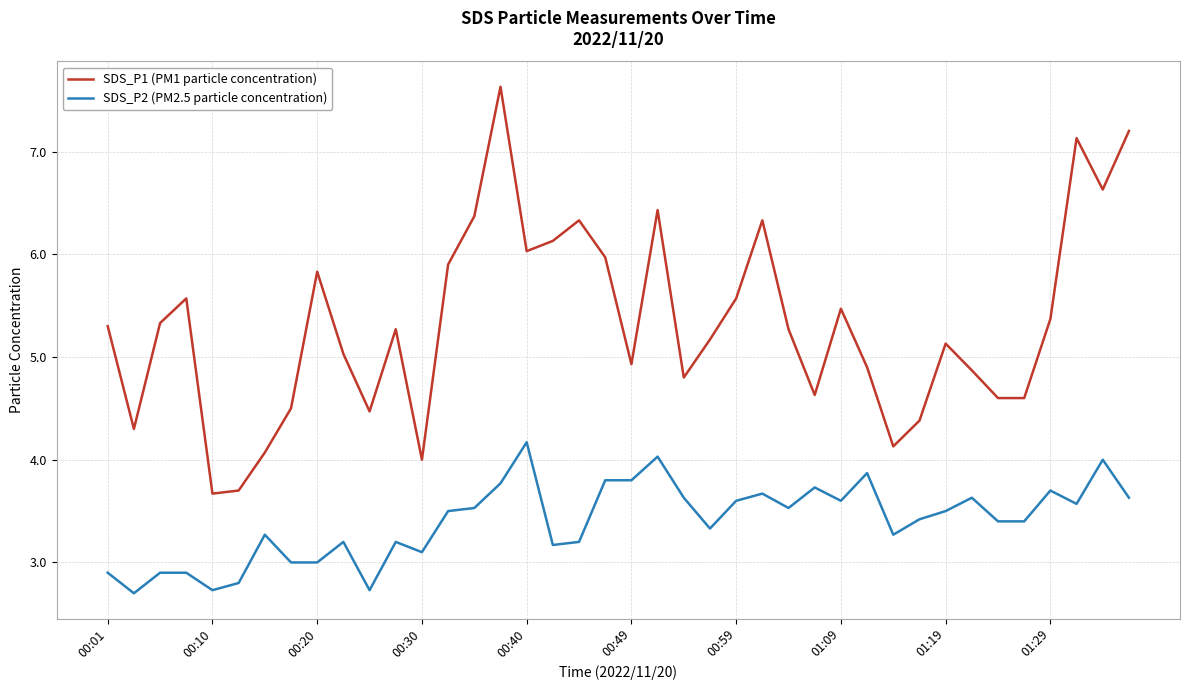

What is the maximum value for SDS_P1 (PM1 particle concentration)?

7.6